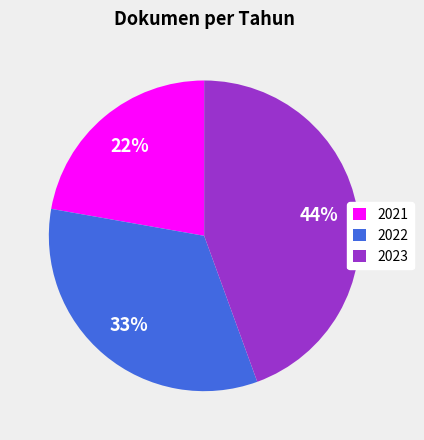

True or false: 2023 accounts for 31% of the total.

False